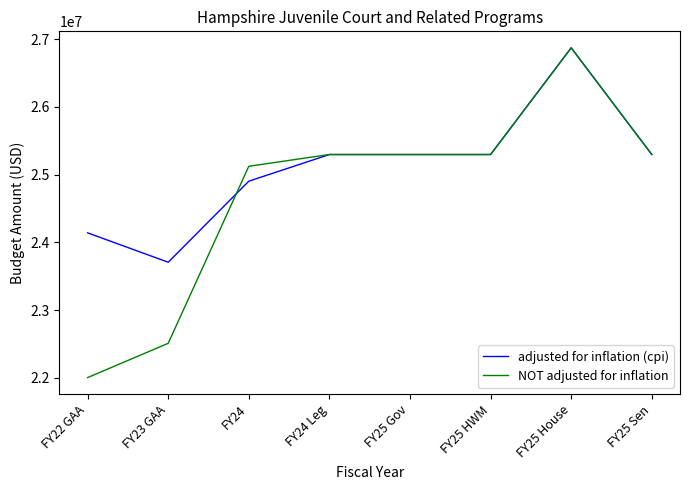

Is it true that NOT adjusted for inflation equals 12556371 at FY24 Leg?

False